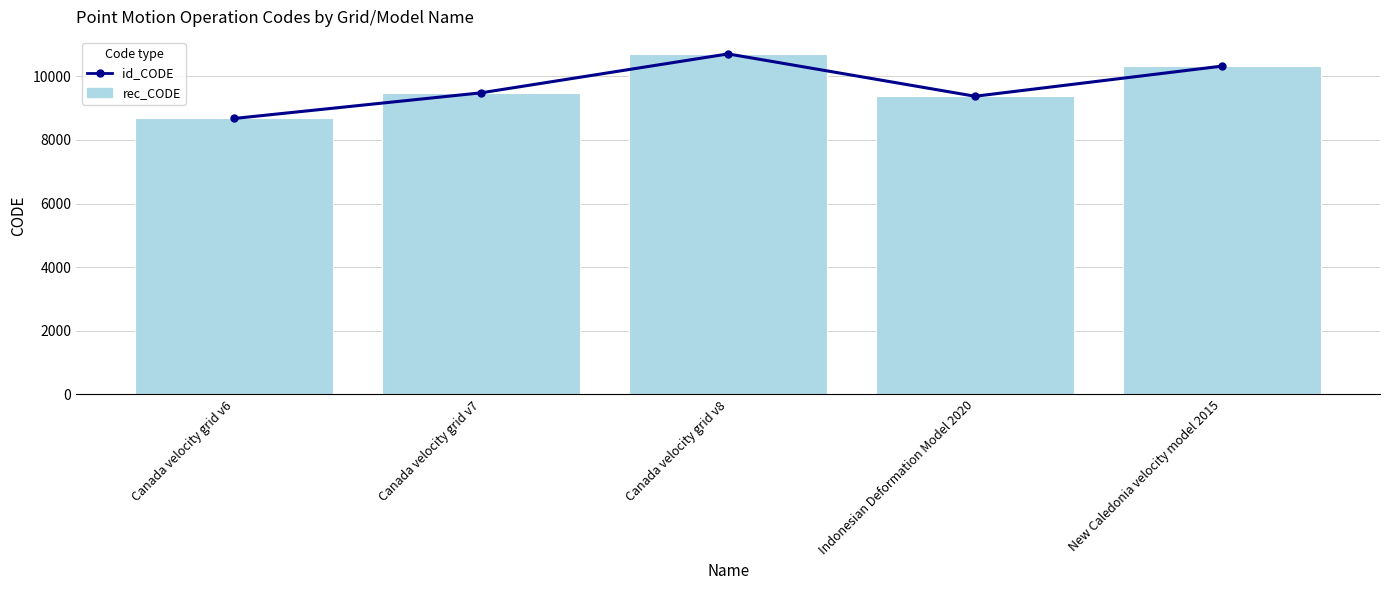

Reading left to right, extract all data points from this chart.

id_CODE: 8676	9483	10707	9375	10323
rec_CODE: 8676	9483	10707	9375	10323